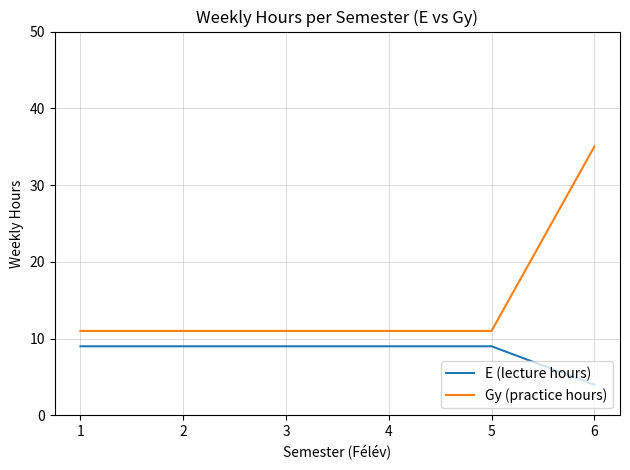

What is the total value across all series at 5?

20